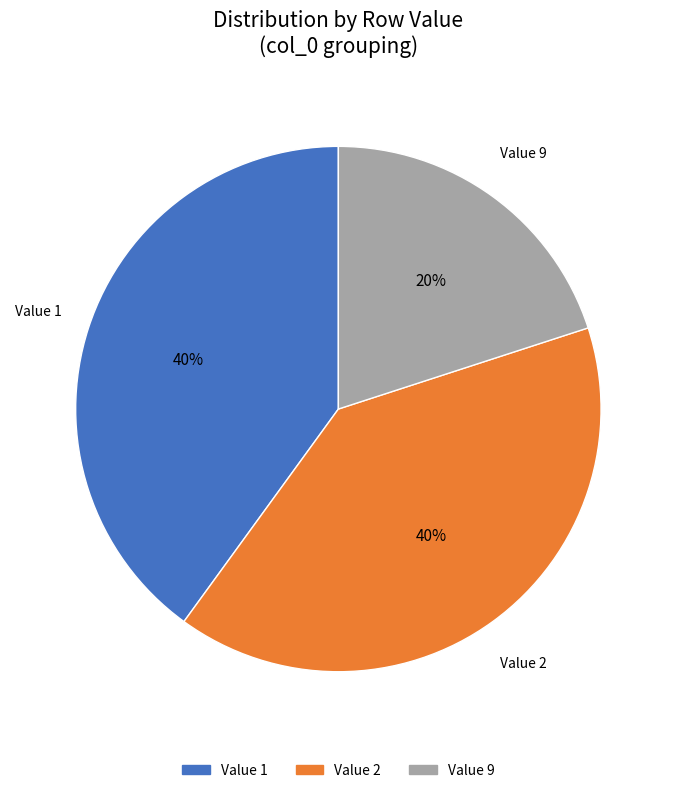

How many slices are in this pie chart?

3